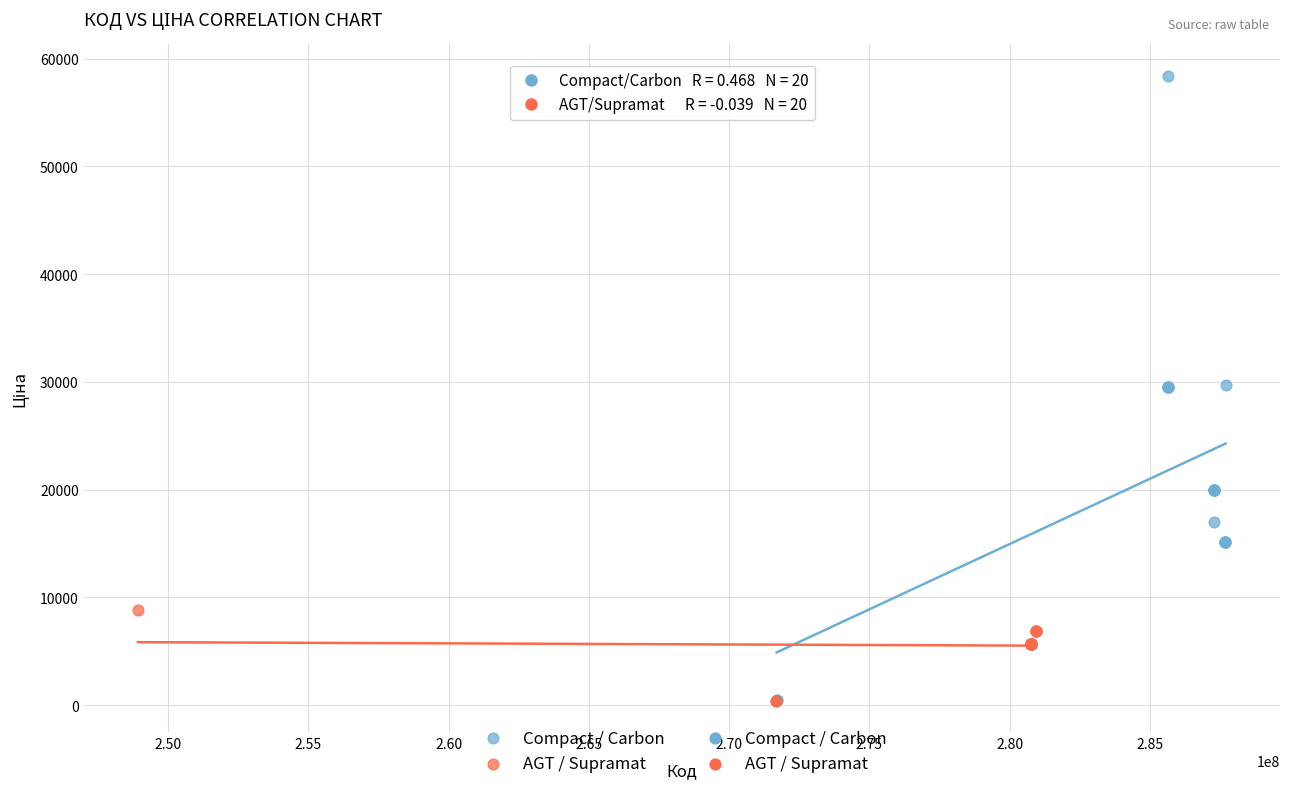

Which series has the largest Y range (max minus min)?

Compact / Carbon